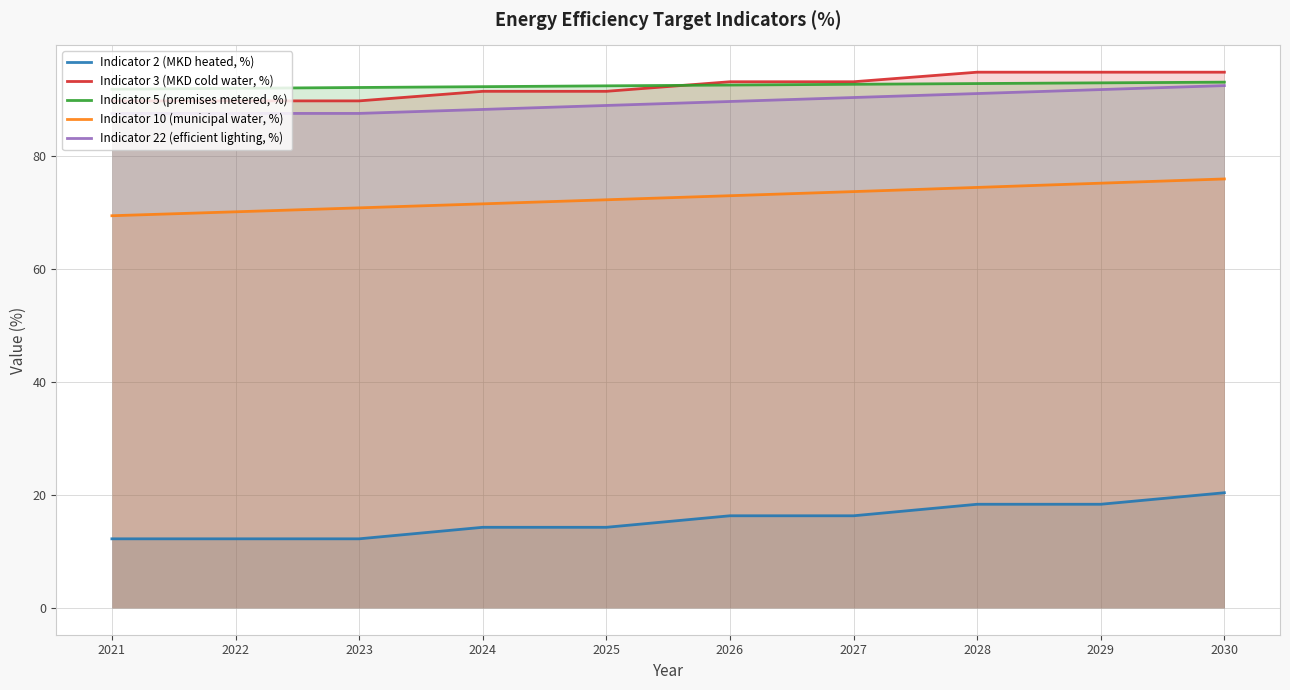

True or false: Indicator 5 (premises metered, %) and Indicator 10 (municipal water, %) cross at least once.

False